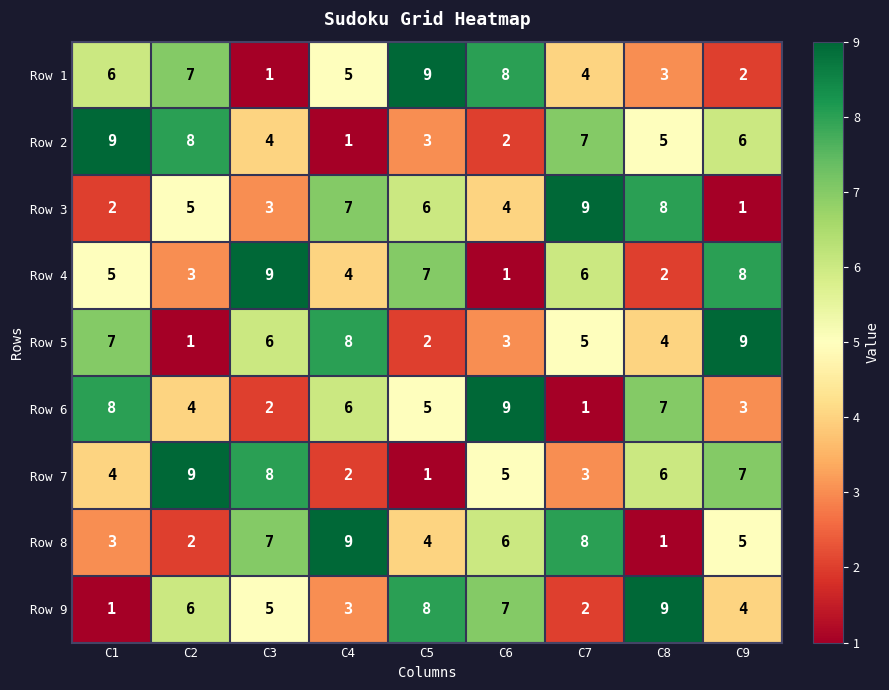

The value of Row 9 at C7 is 3. True or false?

False